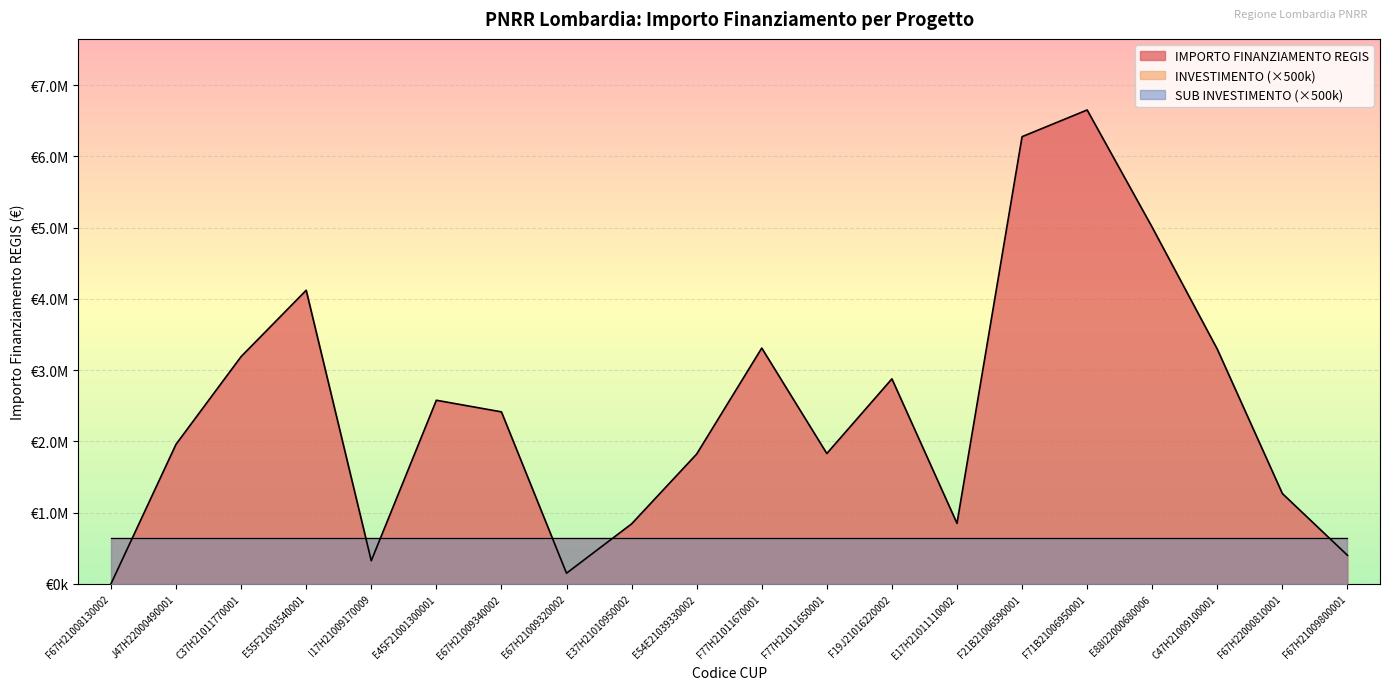

How many data points in IMPORTO FINANZIAMENTO REGIS are above 2415000?

9